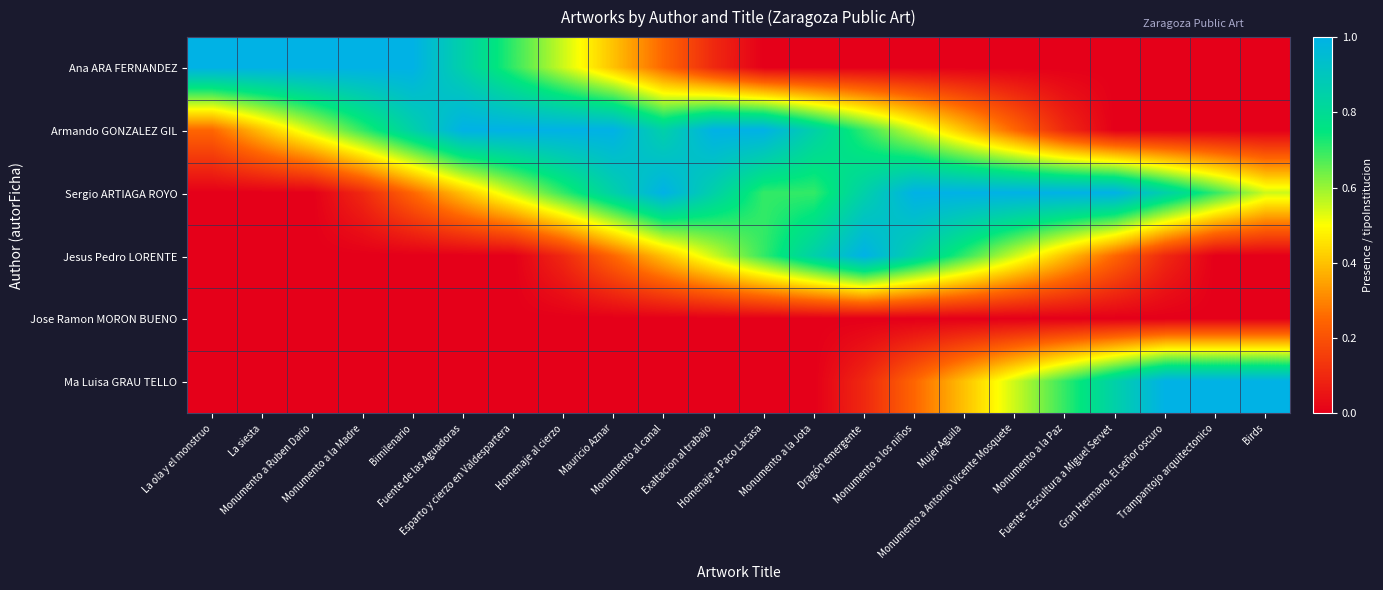

Between La siesta and Fuente de las Aguadoras, which is larger?

La siesta